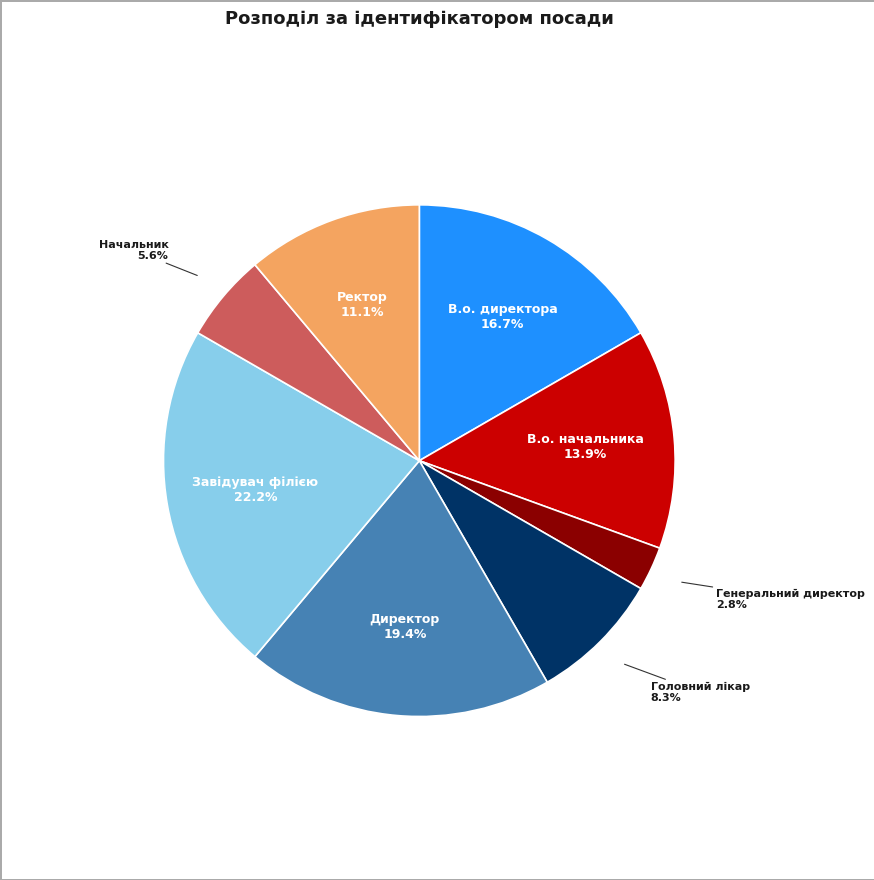

Count the number of slices in the pie.

8